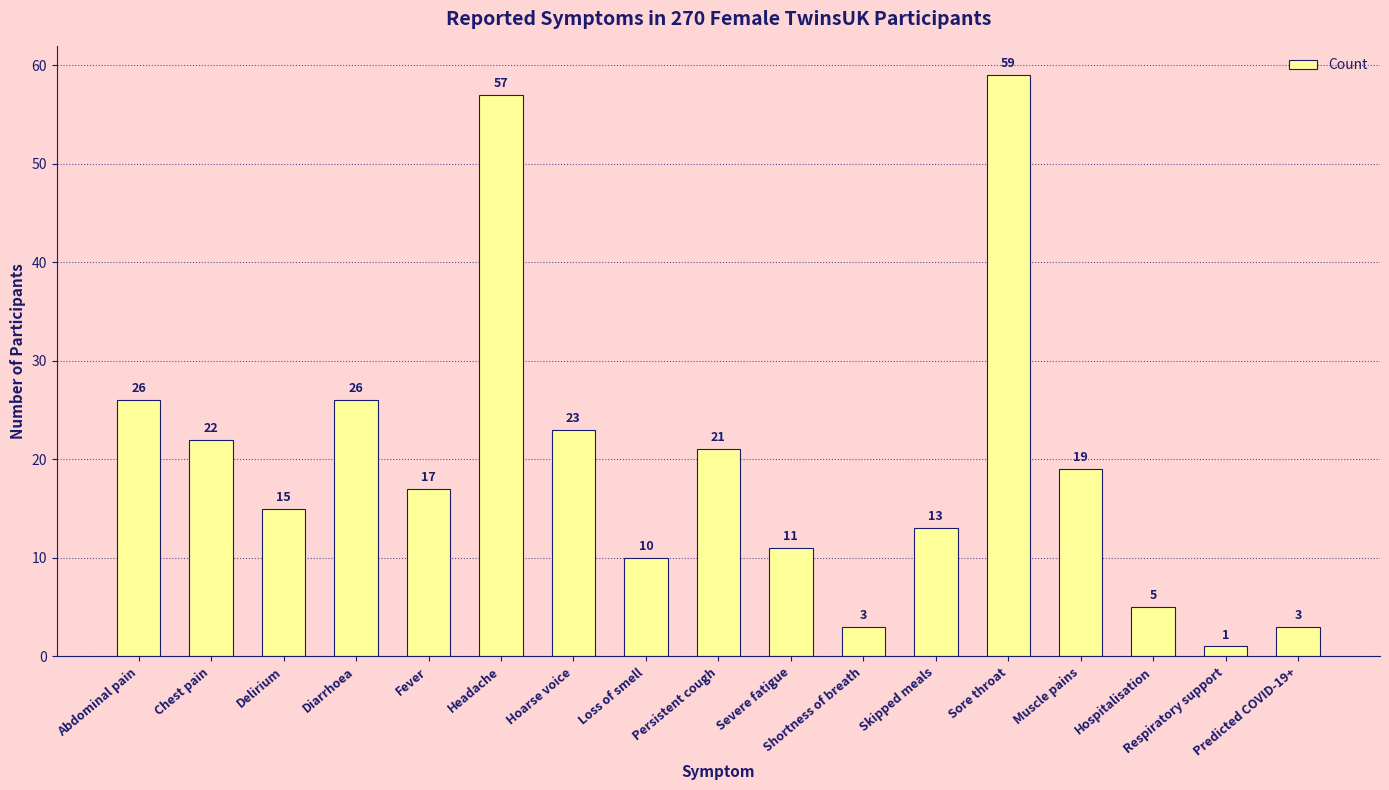

Is it true that the value at Muscle pains is 26?

False